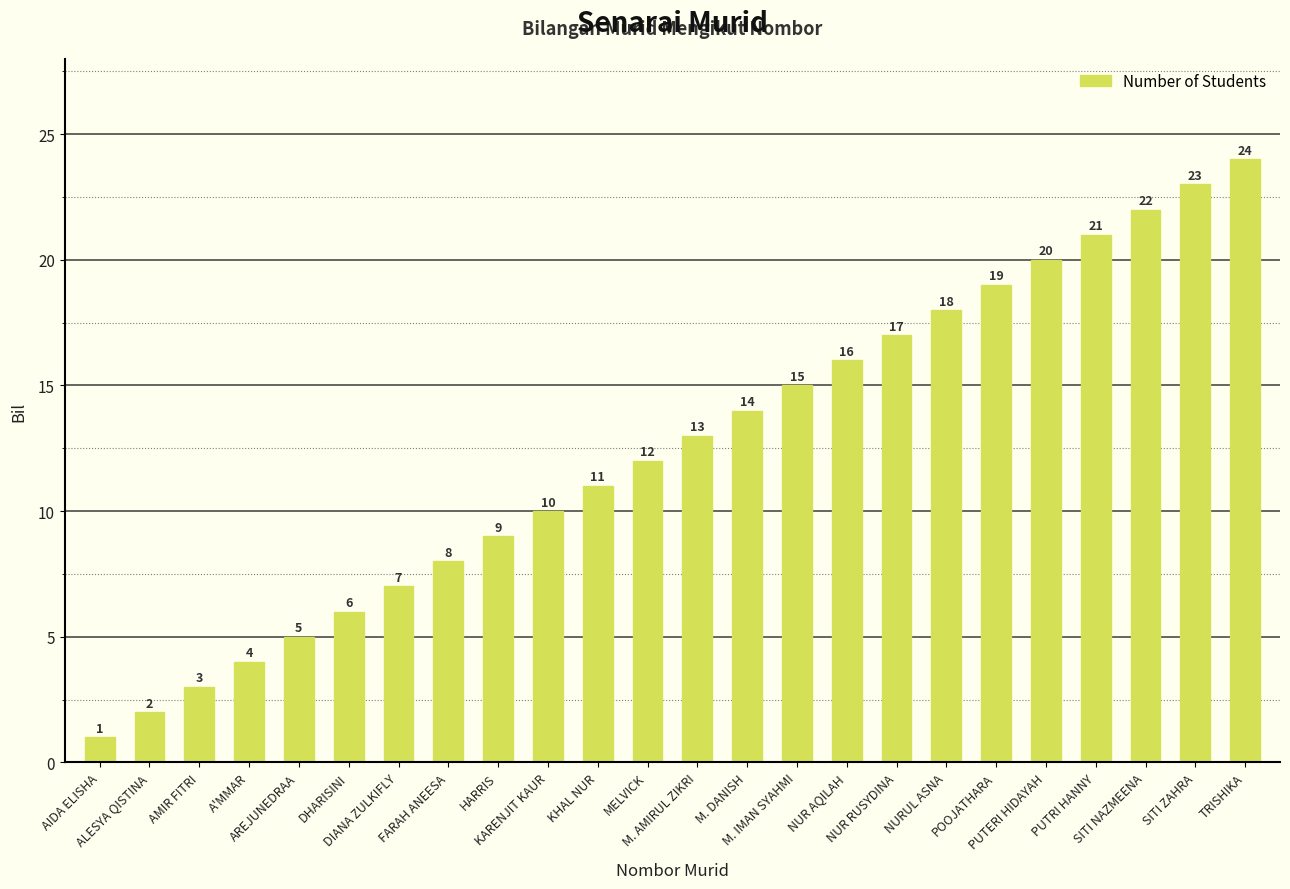

Is it true that the value at FARAH ANEESA is 8?

True